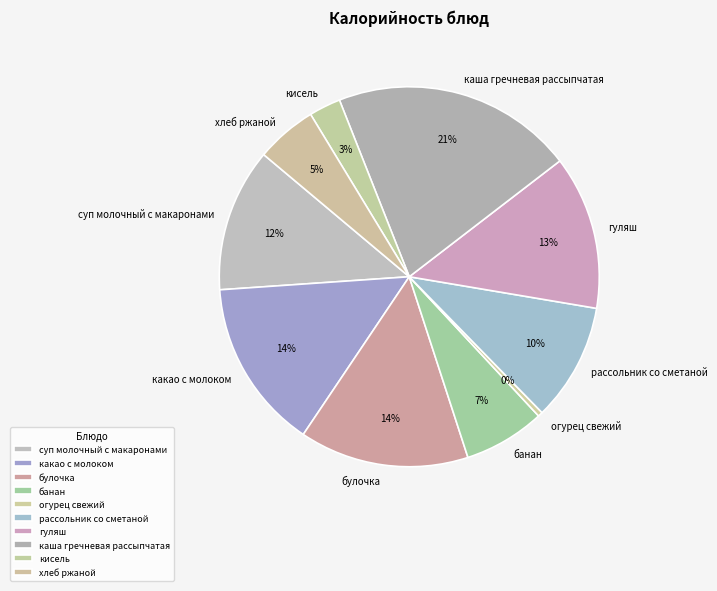

How many segments does this pie chart have?

10